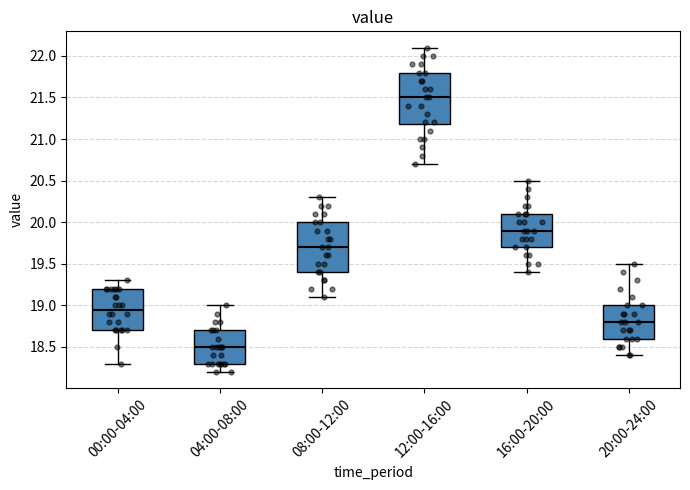

Reading left to right, read every box against the y-axis: the position of its median line, the range the box covers, and the ends of its whiskers. The values are not printed on the chart, so give them approximately, as read against the axis.

00:00-04:00: median 18.95, box 18.70 to 19.20, whiskers 18.30 to 19.30
04:00-08:00: median 18.50, box 18.30 to 18.70, whiskers 18.20 to 19.00
08:00-12:00: median 19.70, box 19.40 to 20.00, whiskers 19.10 to 20.30
12:00-16:00: median 21.50, box 21.20 to 21.80, whiskers 20.70 to 22.10
16:00-20:00: median 19.90, box 19.70 to 20.10, whiskers 19.40 to 20.50
20:00-24:00: median 18.80, box 18.60 to 19.00, whiskers 18.40 to 19.50